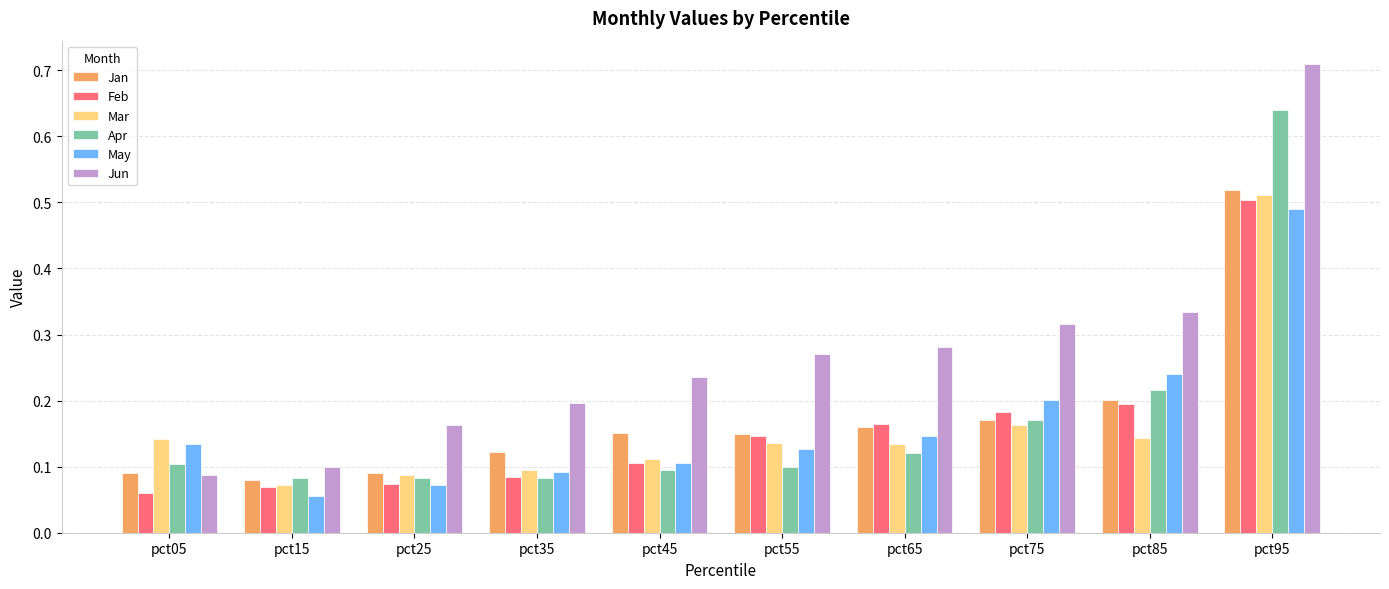

List the series in order of their peak value, lowest first.

May, Feb, Mar, Jan, Apr, Jun